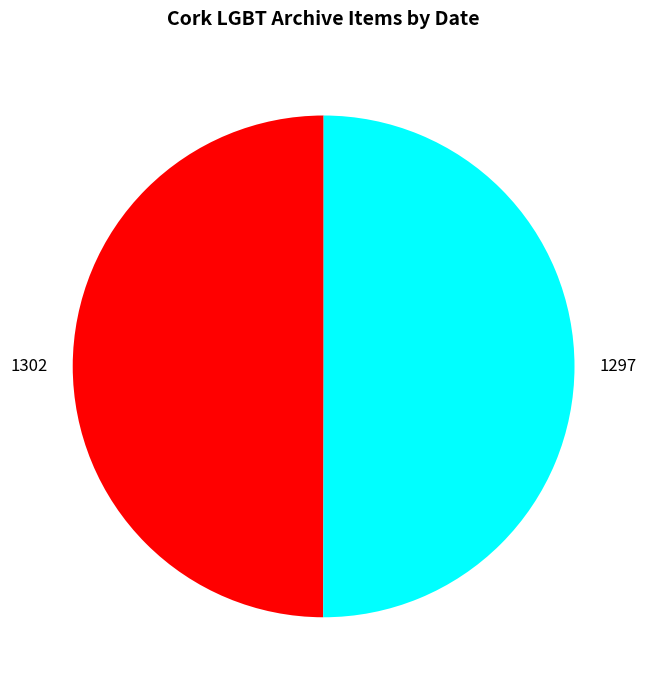

Is the sum of 1297 and 1302 greater than half?

Yes